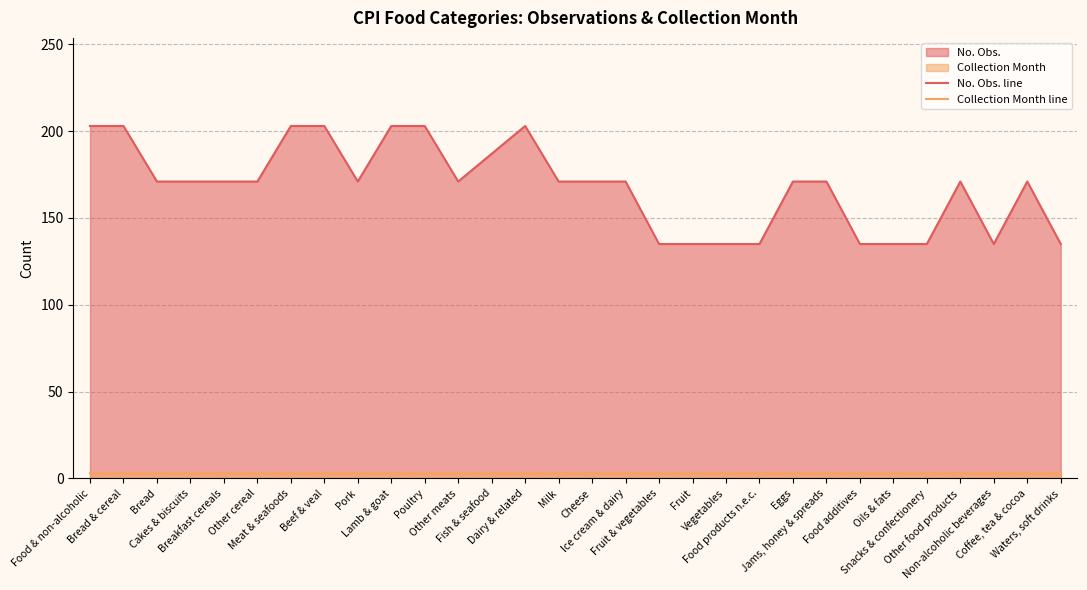

Count the number of categories in the chart.

30